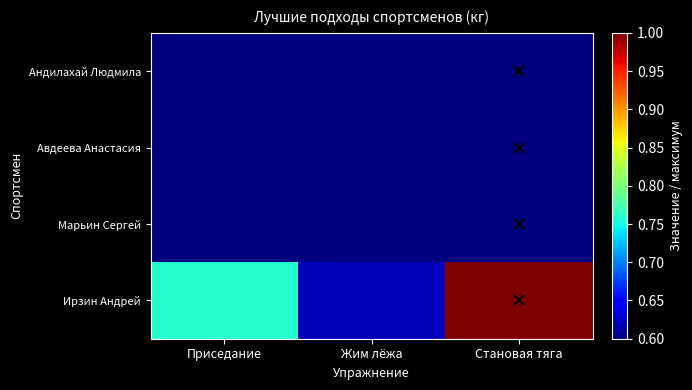

Which has a higher value, Приседание or Становая тяга?

Становая тяга